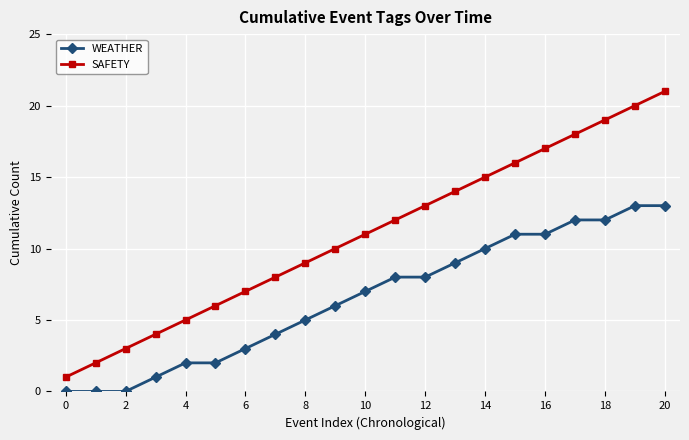

How many data points does each series have?

21